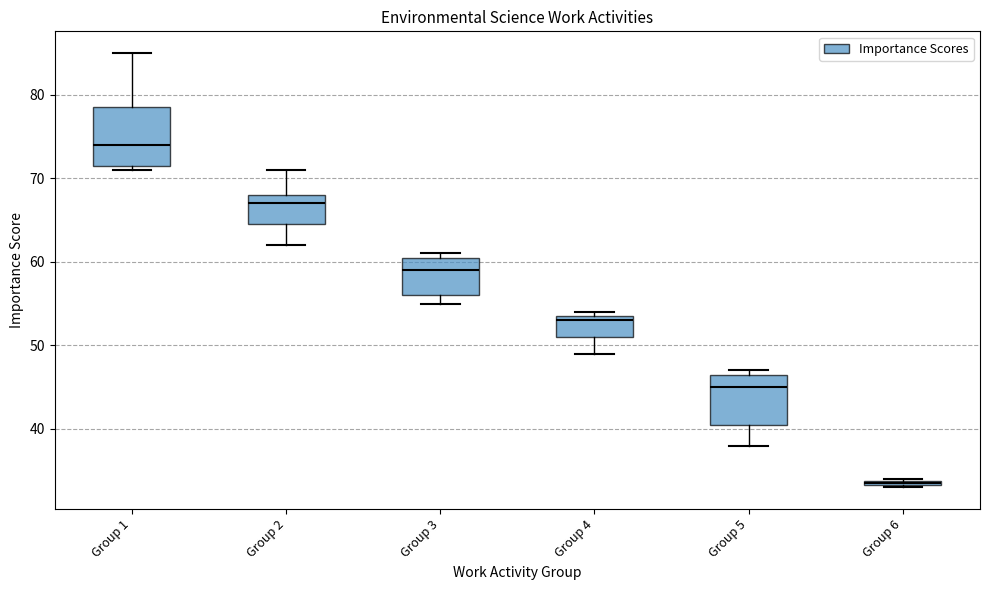

Where does the median line of the box for Group 1 sit on the y-axis? The values are not printed on the chart, so give them approximately, as read against the axis.

74